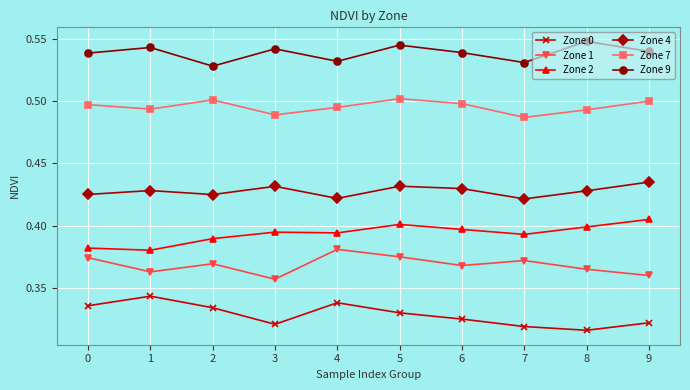

How many Zone 7 values are between 0 and 1?

10